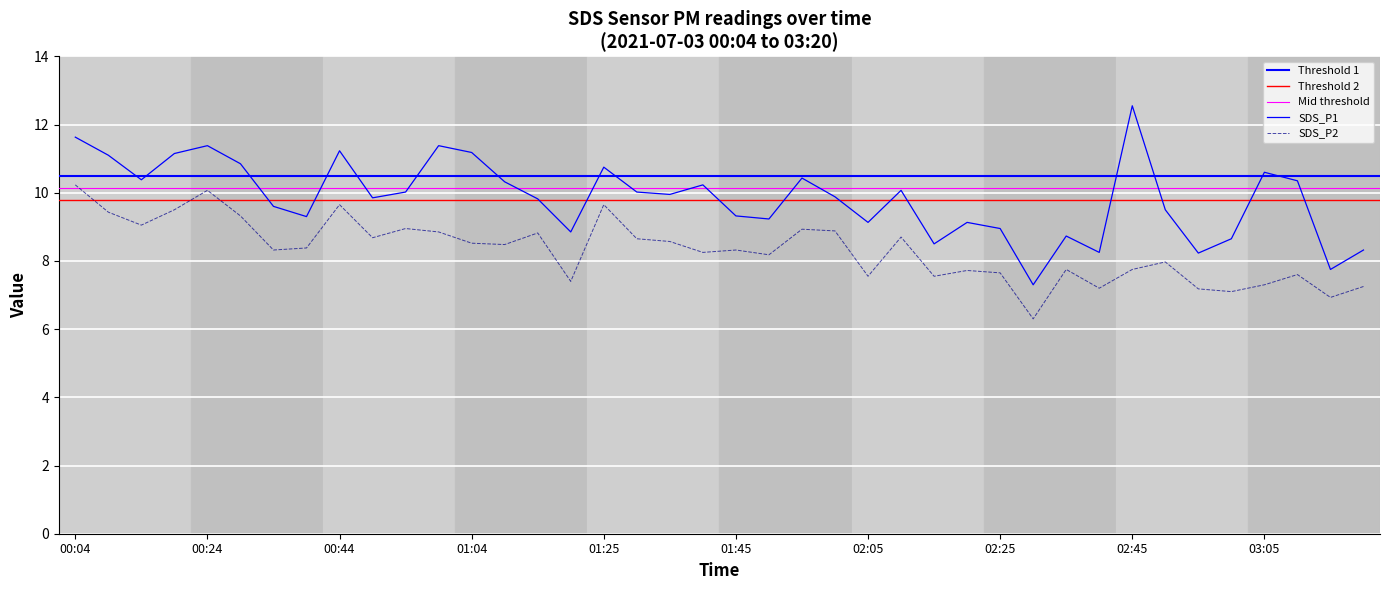

List the series in order of their peak value, lowest first.

SDS_P2, SDS_P1